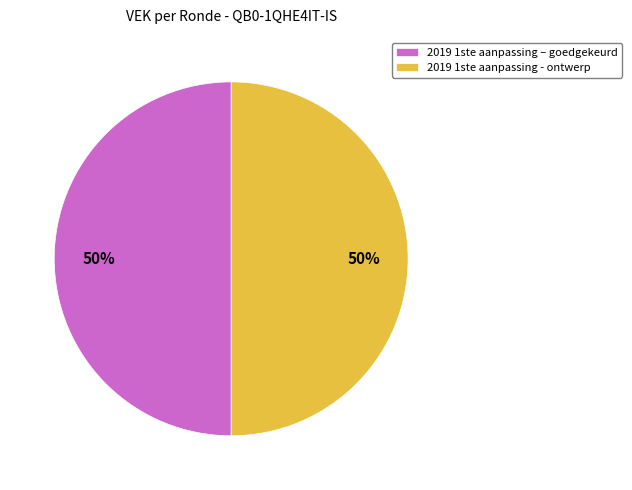

Is the sum of 2019 1ste aanpassing – goedgekeurd and 2019 1ste aanpassing - ontwerp greater than half?

Yes